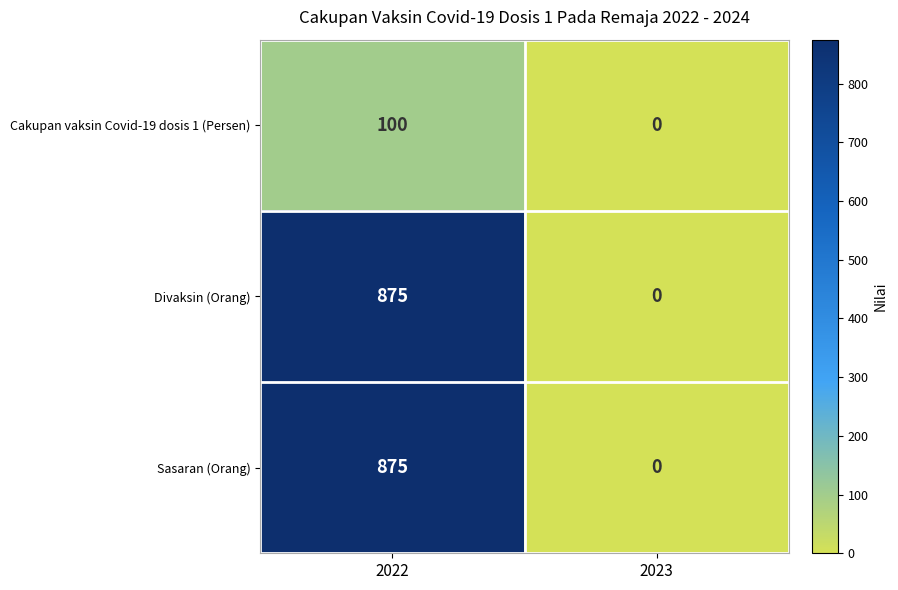

Which category has the highest value in the Divaksin (Orang) series?

2022